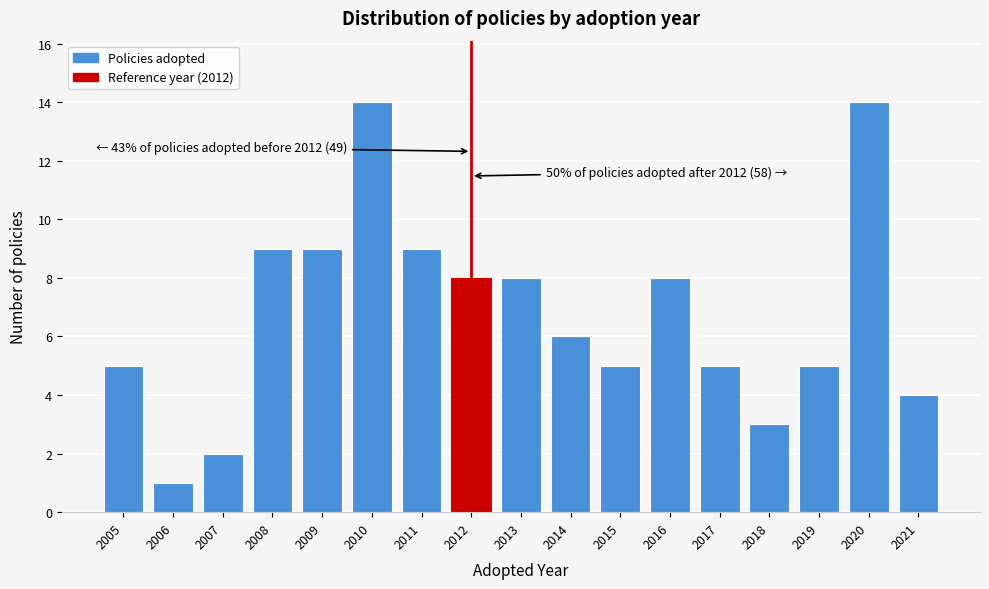

Reading left to right, extract all data points from this chart.

2005=5	2006=1	2007=2	2008=9	2009=9	2010=14	2011=9	2012=8	2013=8	2014=6	2015=5	2016=8	2017=5	2018=3	2019=5	2020=14	2021=4